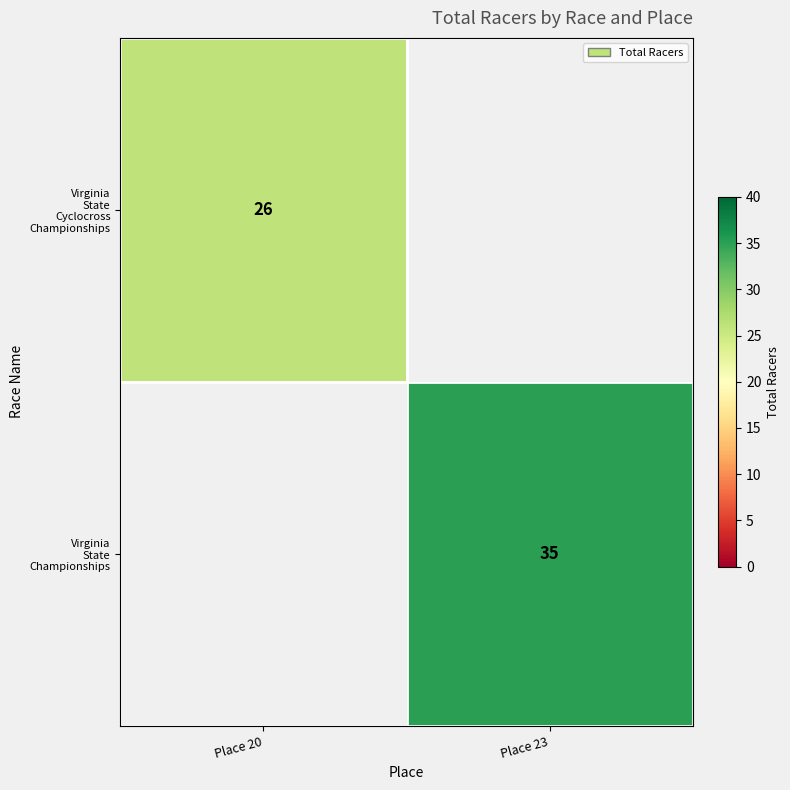

What is the minimum value shown in the chart?

26.0